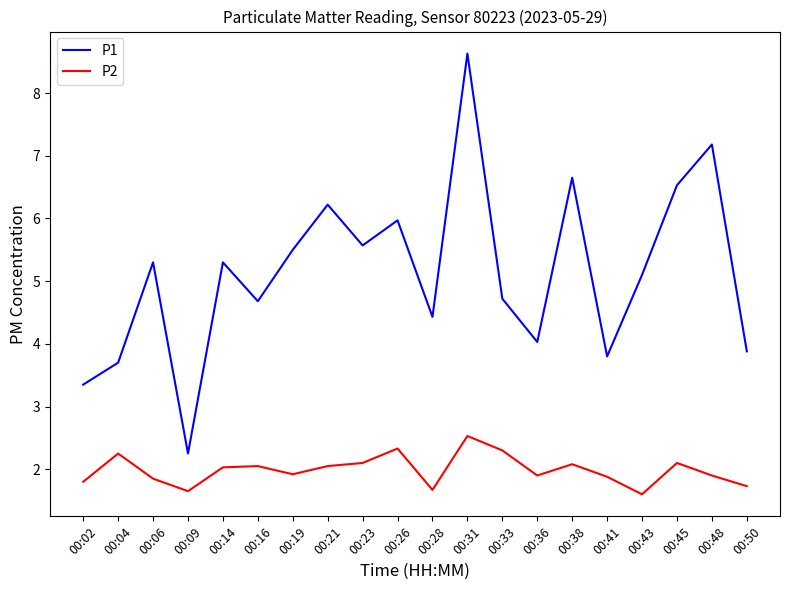

In P1, how many points are lower than both neighbors (excluding endpoints)?

6